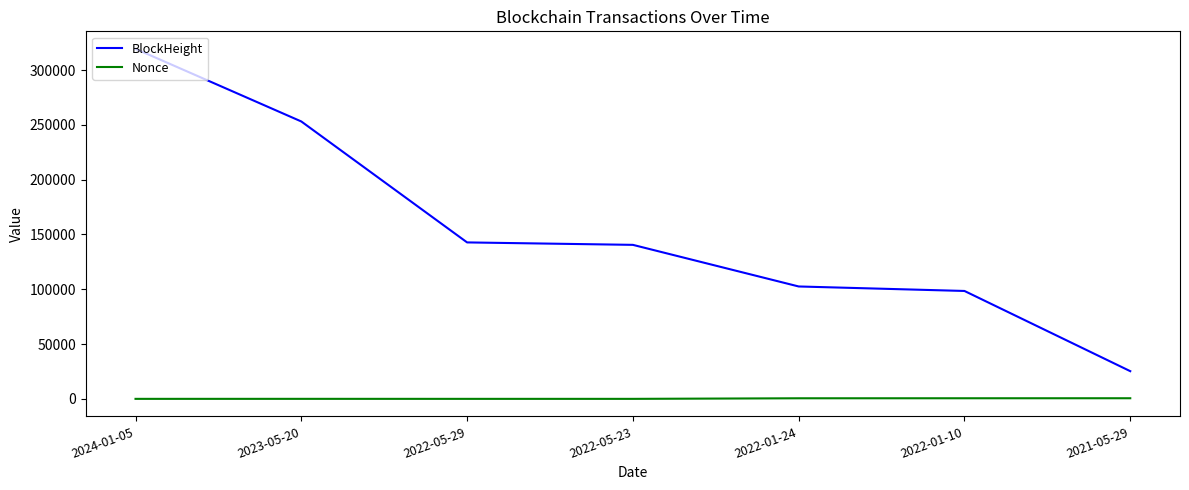

How many lines are shown in the chart?

2